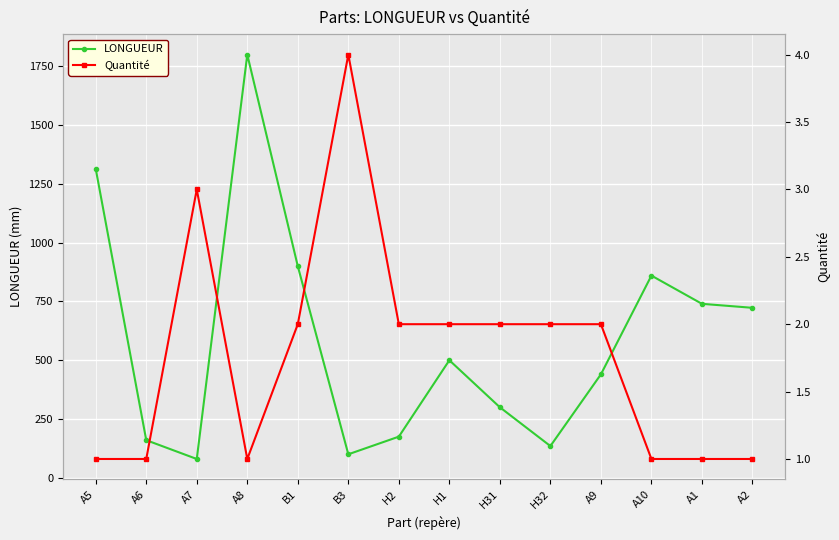

What is the approximate value of Quantité at H1?

2